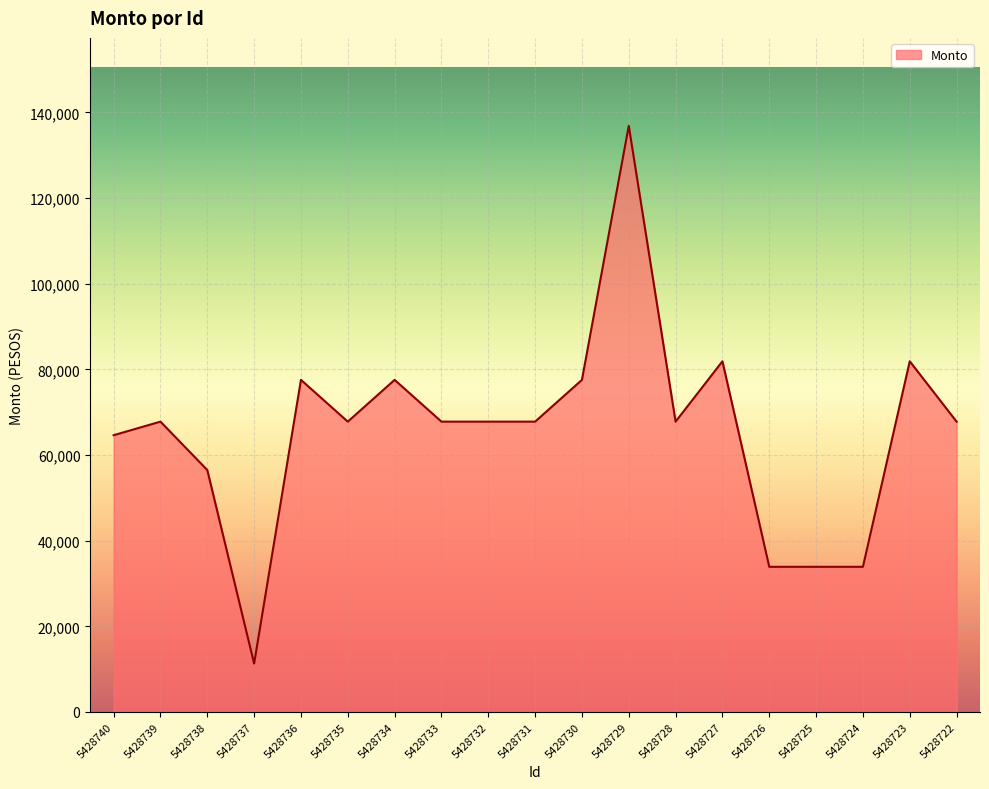

What is the change in value from 5428733 to 5428724?

-33900.3